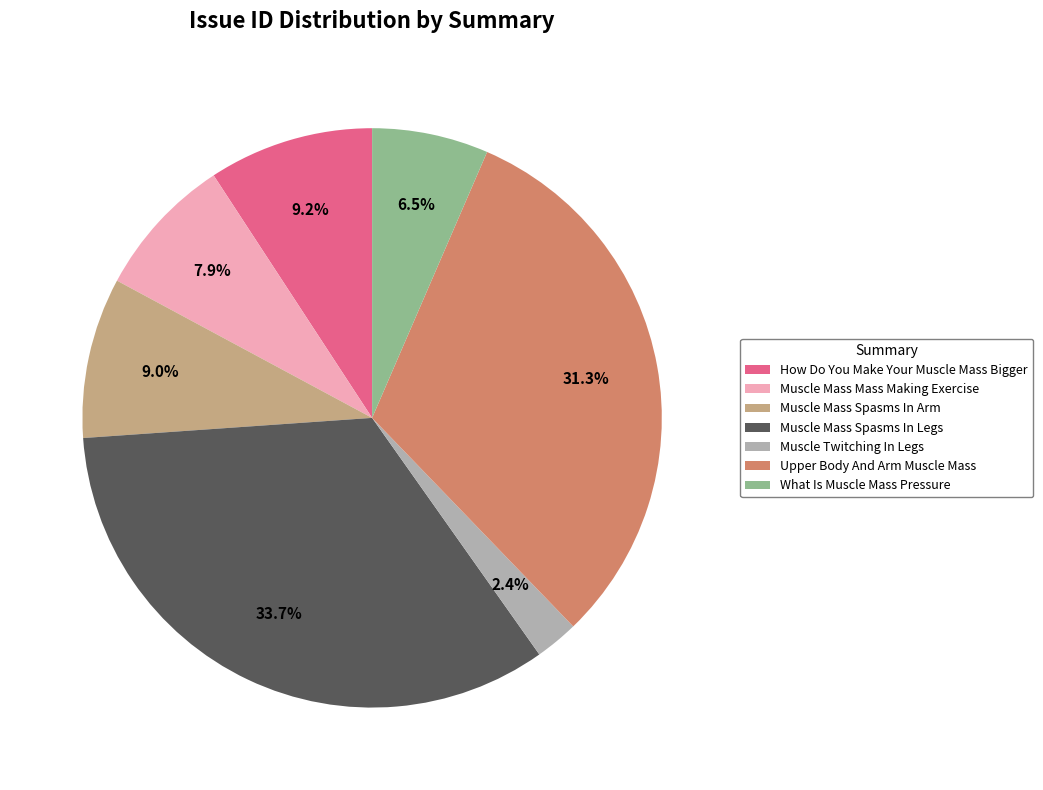

To the nearest percent, what percentage of the pie is How Do You Make Your Muscle Mass Bigger?

9%